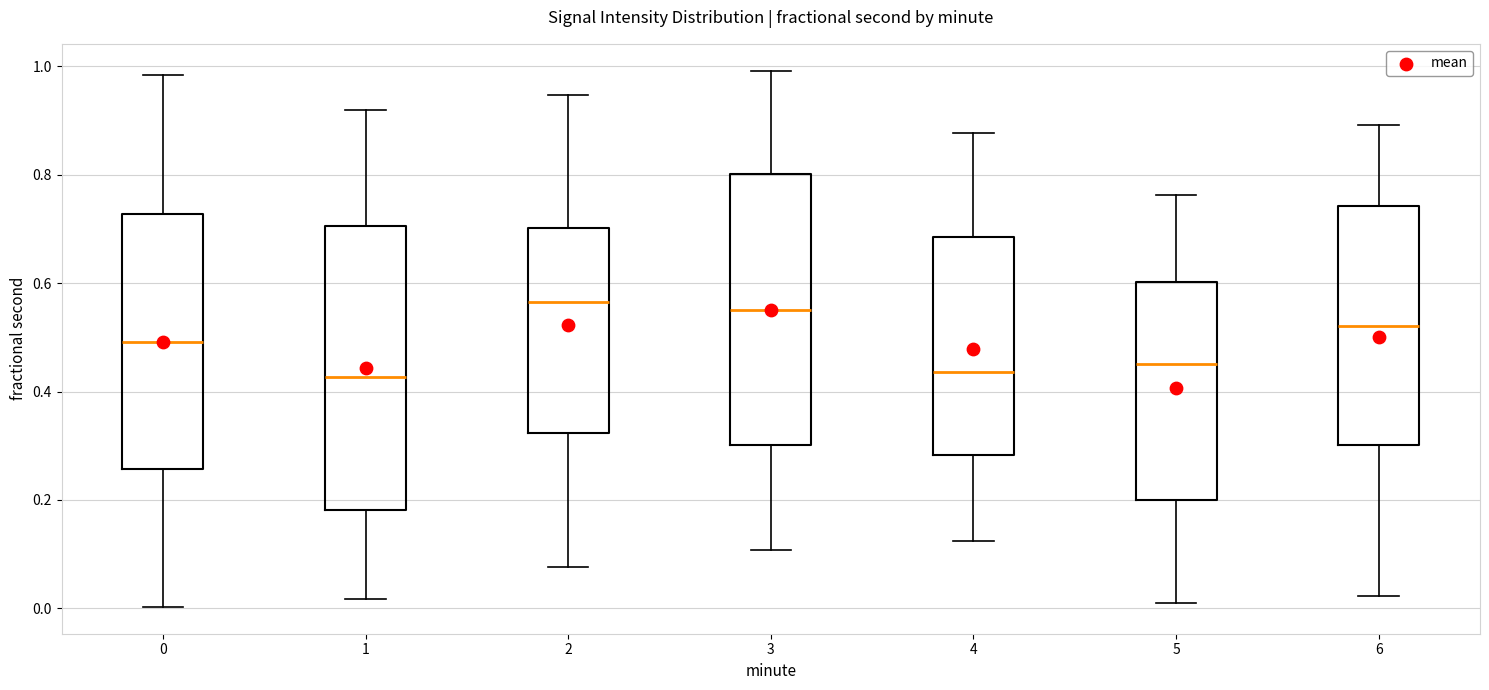

Comparing the boxes themselves (not the whiskers), which one is the tallest?

1